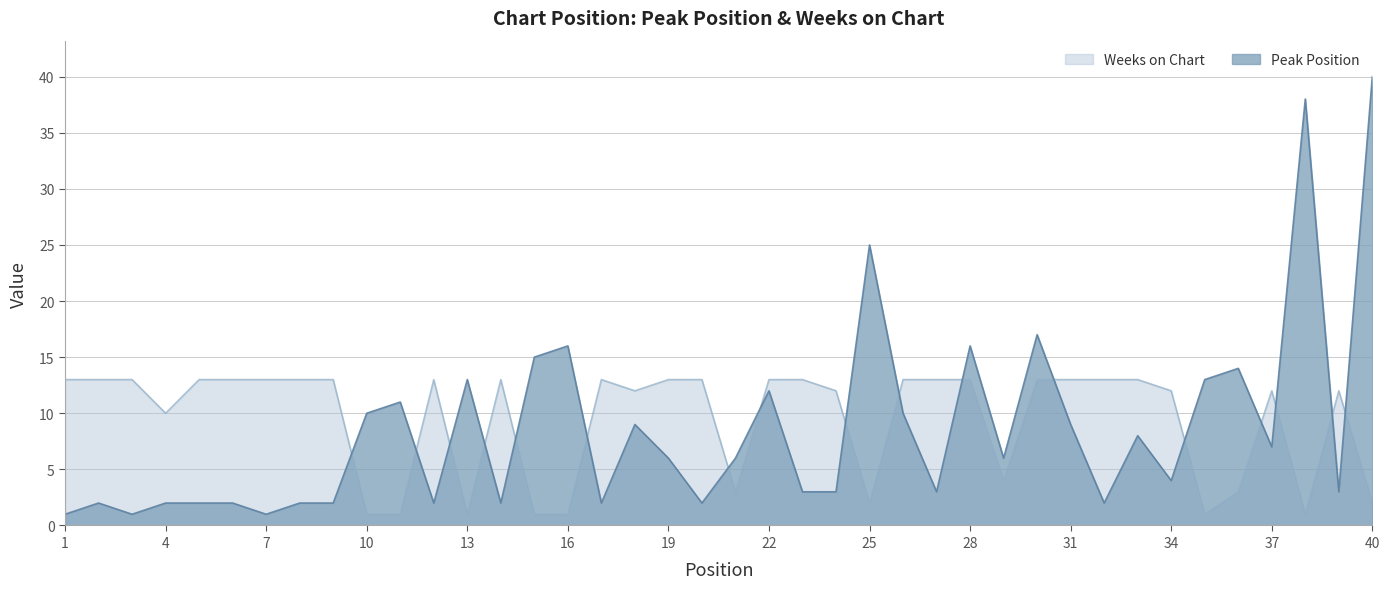

Between 14 and 39, which series saw the biggest shift?

Peak Position